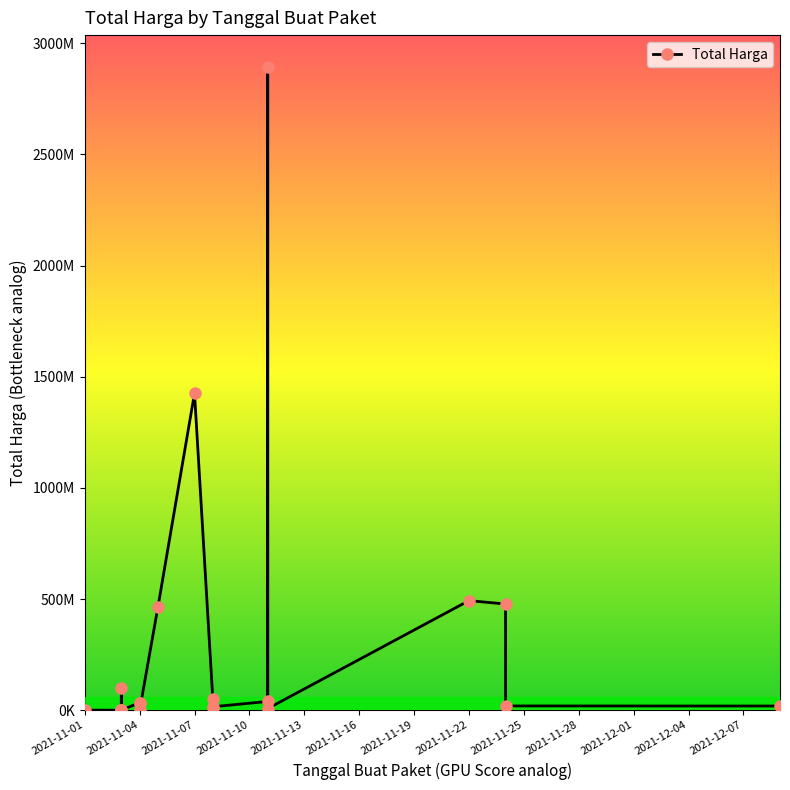

What is the label of the 9th point from the left?

2021-11-11